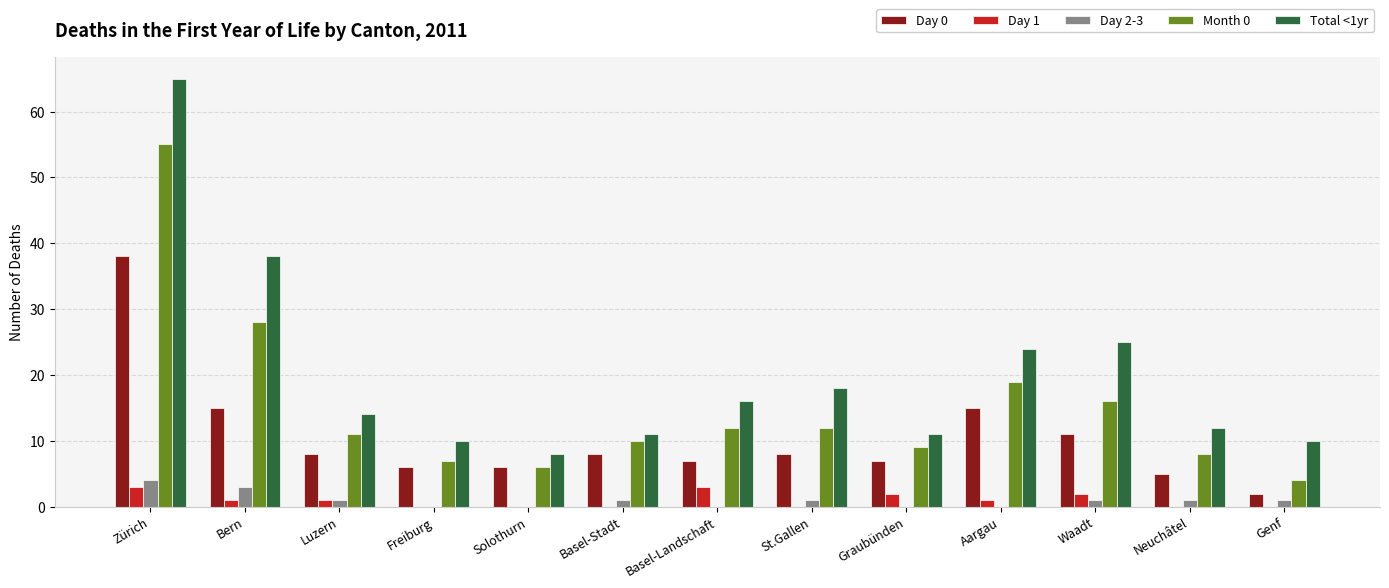

Reading left to right, list all the values displayed in this chart.

Day 0: 38	15	8	6	6	8	7	8	7	15	11	5	2
Day 1: 3	1	1	0	0	0	3	0	2	1	2	0	0
Day 2-3: 4	3	1	0	0	1	0	1	0	0	1	1	1
Month 0: 55	28	11	7	6	10	12	12	9	19	16	8	4
Total <1yr: 65	38	14	10	8	11	16	18	11	24	25	12	10